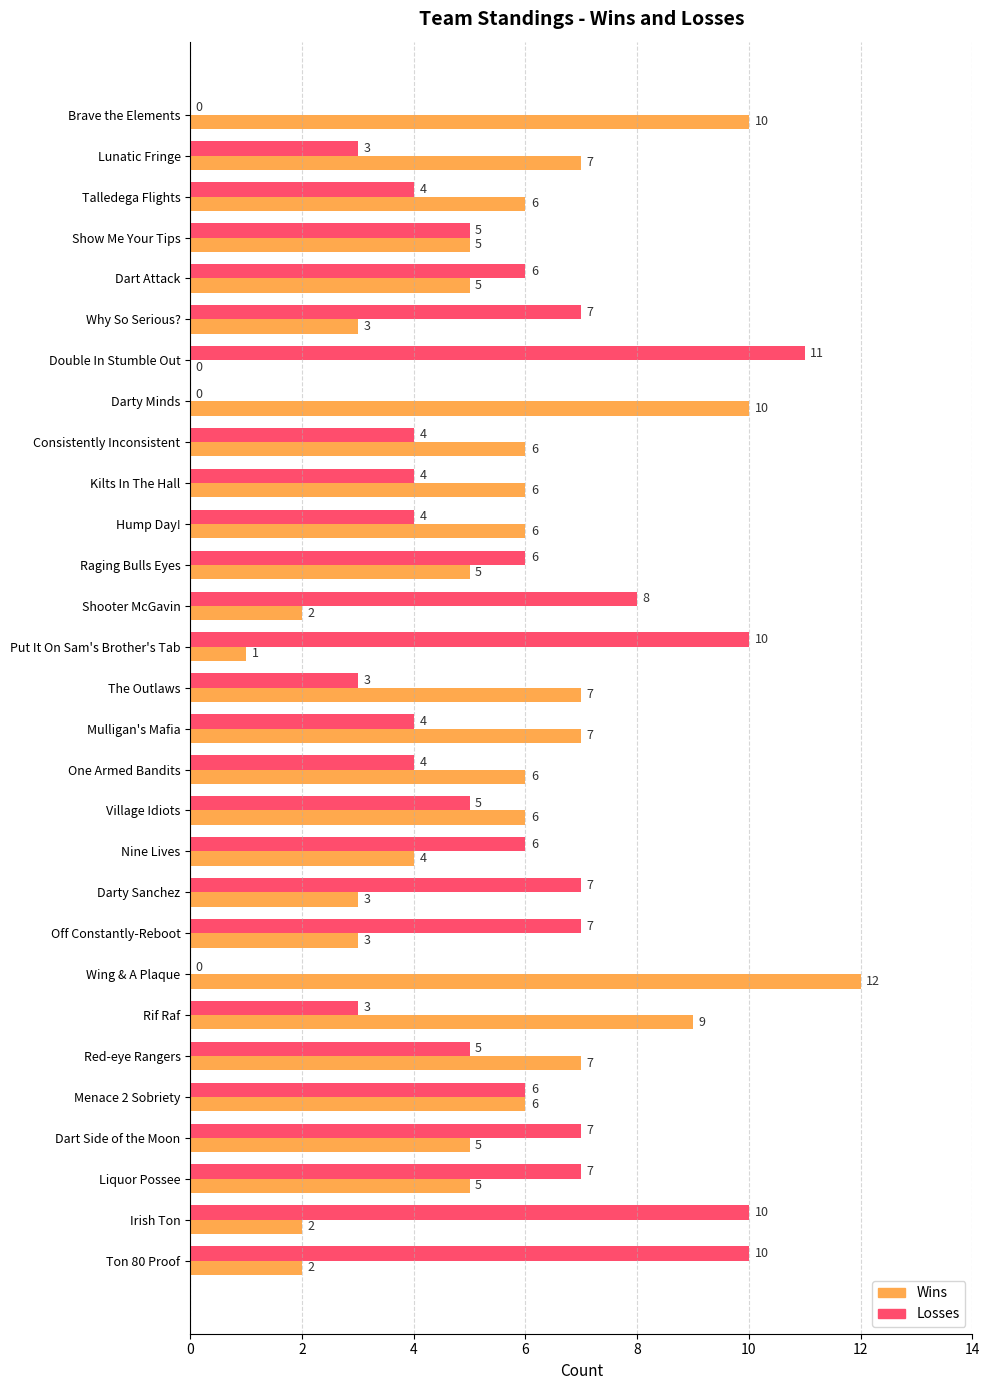

What is the greatest value displayed?

12